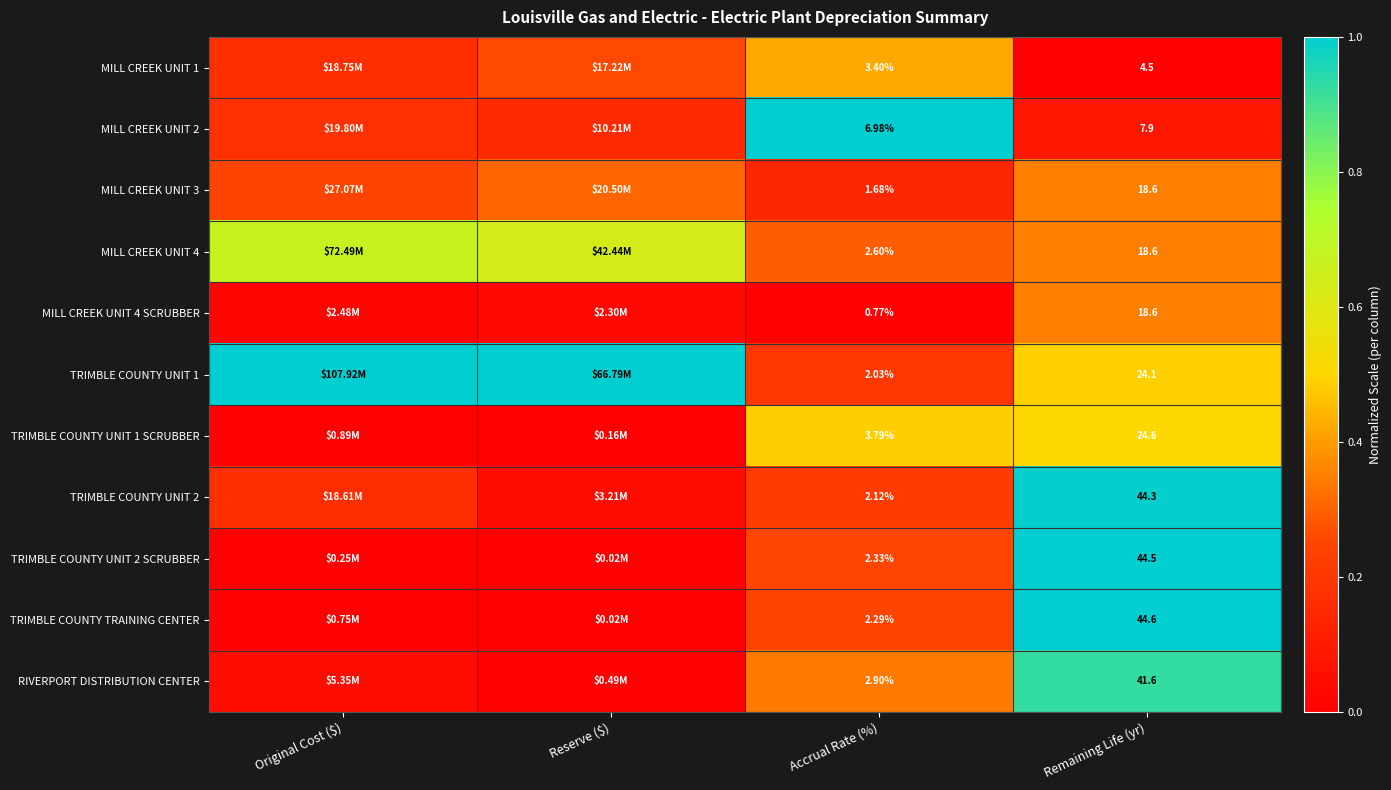

Which series changed the most between Accrual Rate (%) and Remaining Life (yr)?

TRIMBLE COUNTY TRAINING CENTER